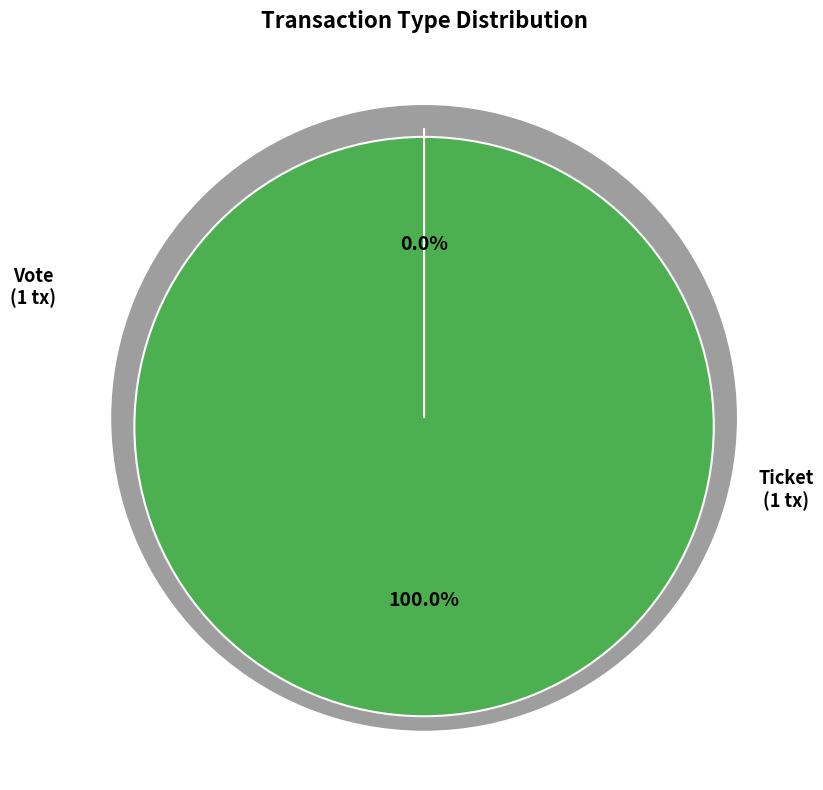

Is there a majority slice in this chart?

Yes